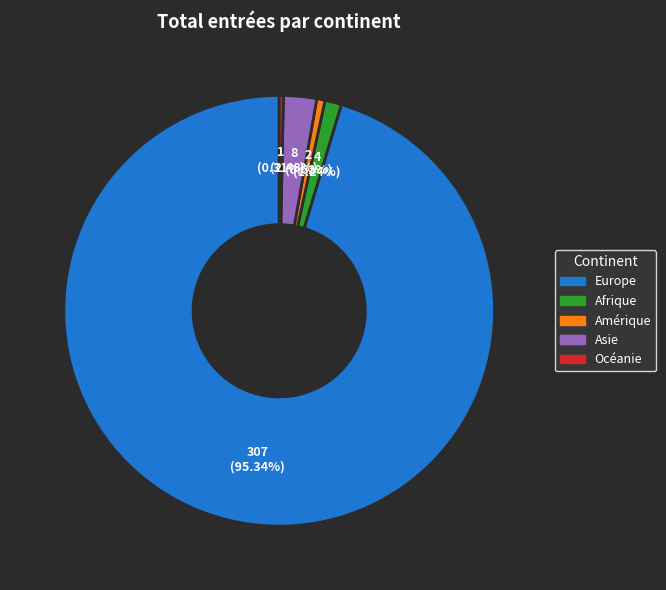

To the nearest percent, what is the combined percentage of Europe and Afrique?

97%